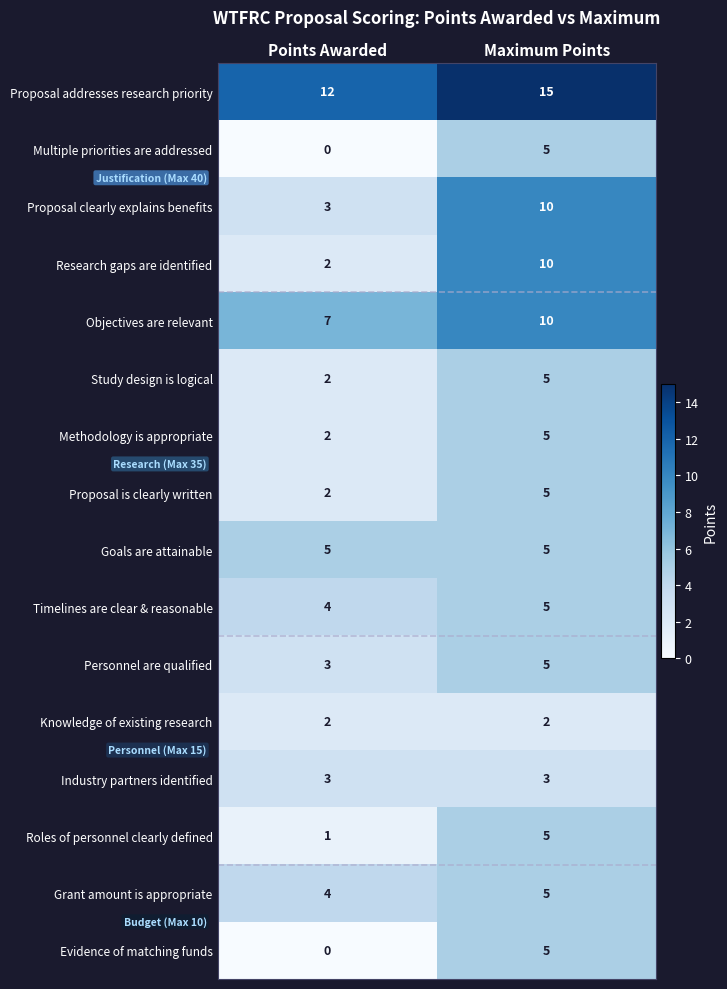

What is the sum of all Knowledge of existing research values?

4